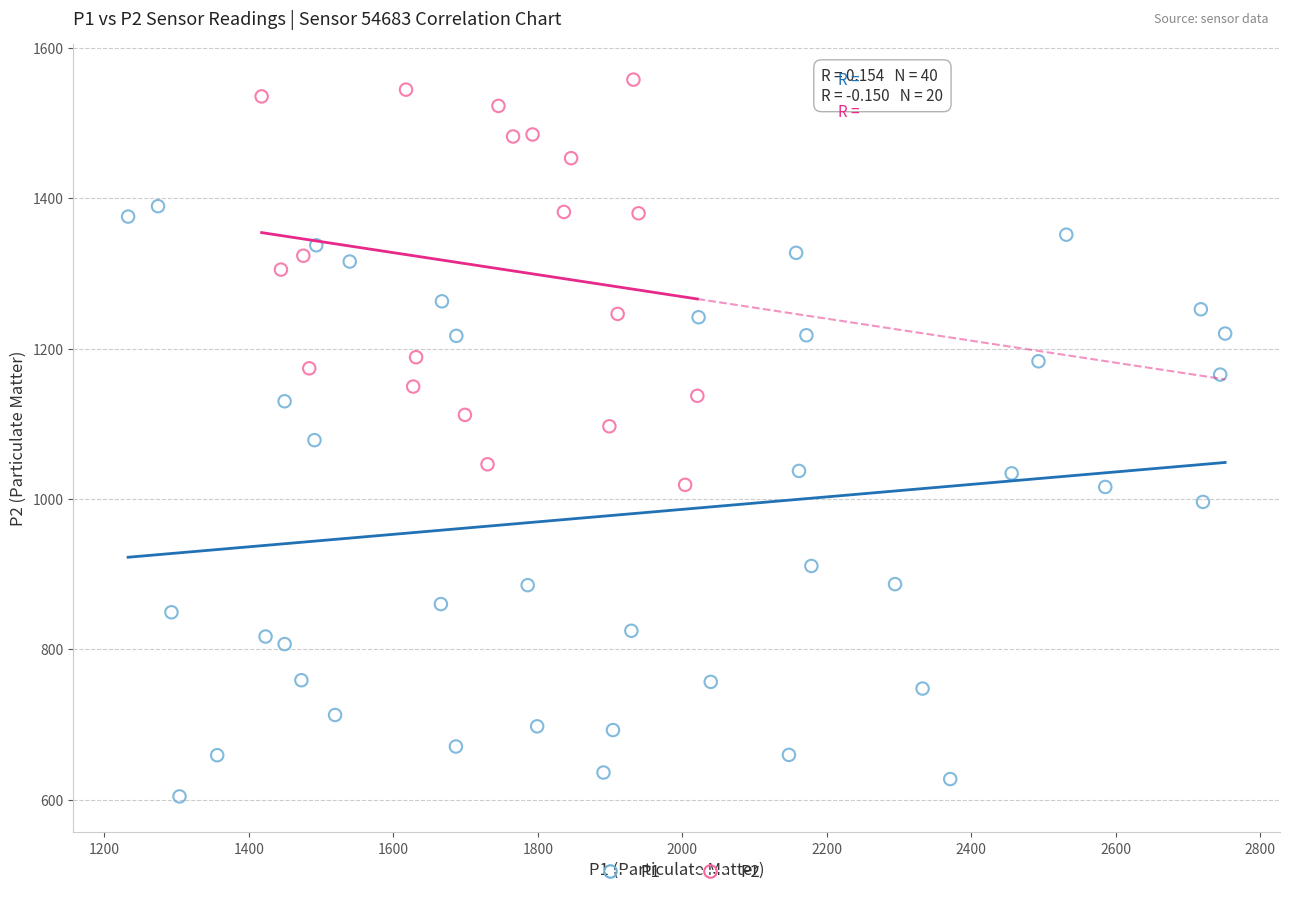

Which series contains the highest Y value?

P2